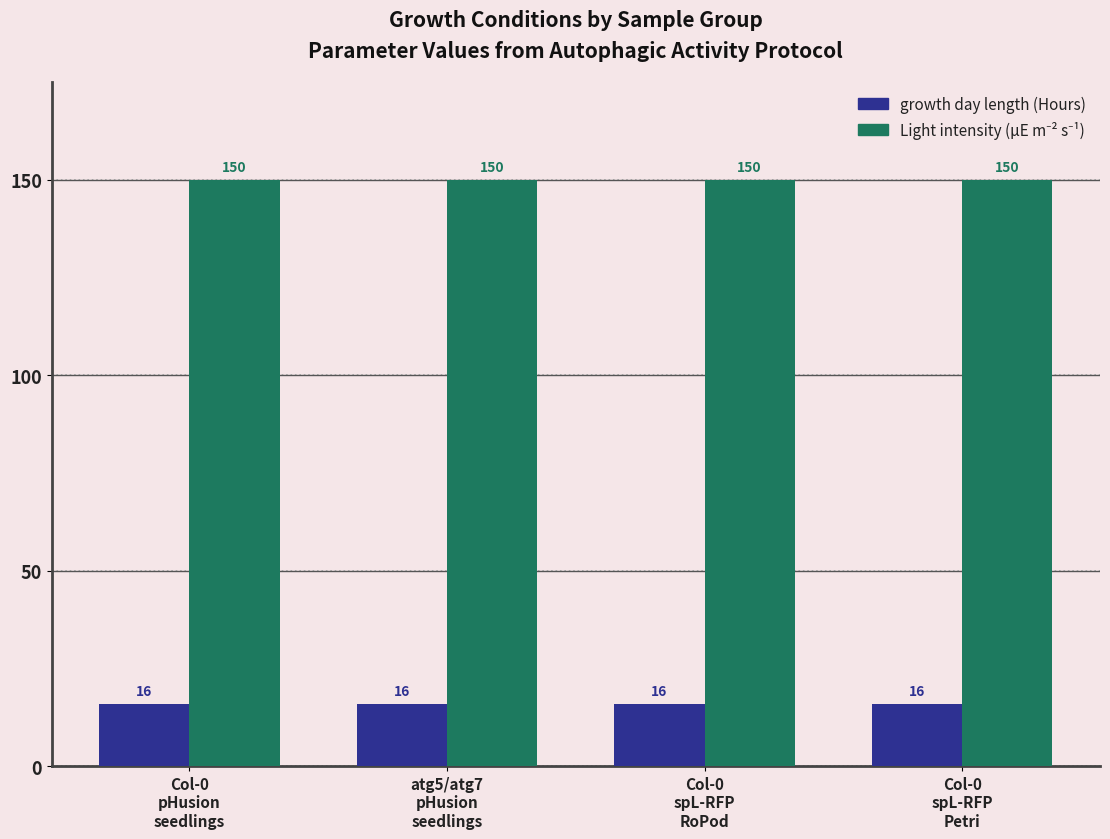

What is the minimum value shown in the chart?

16